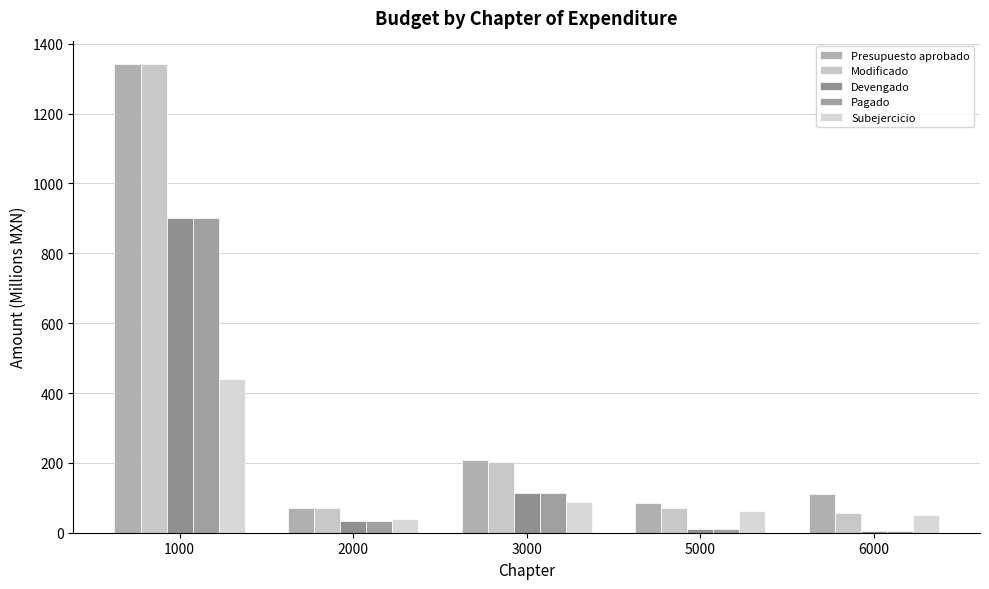

How many bars are there in each group?

5